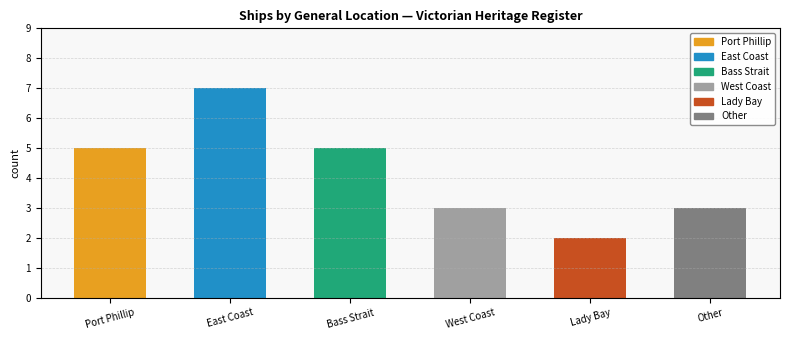

How many bars are there in total?

6